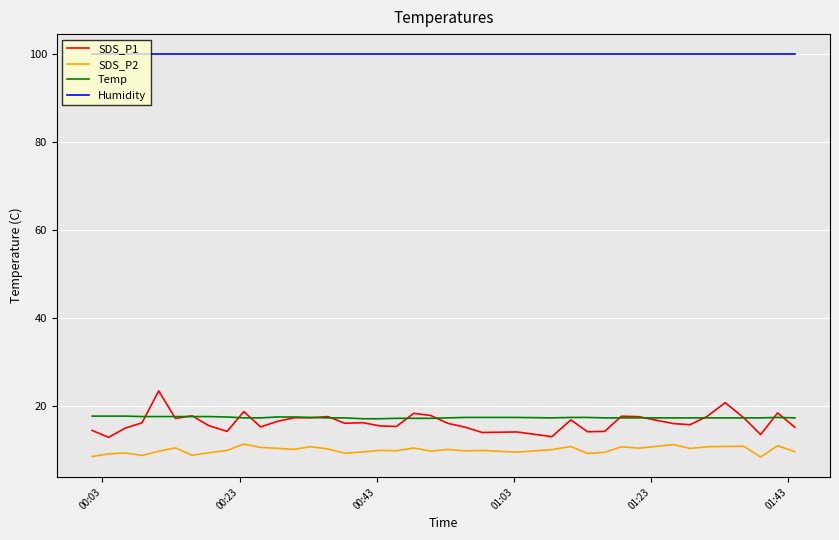

Rank the series by their maximum value, from highest to lowest.

Humidity, SDS_P1, Temp, SDS_P2